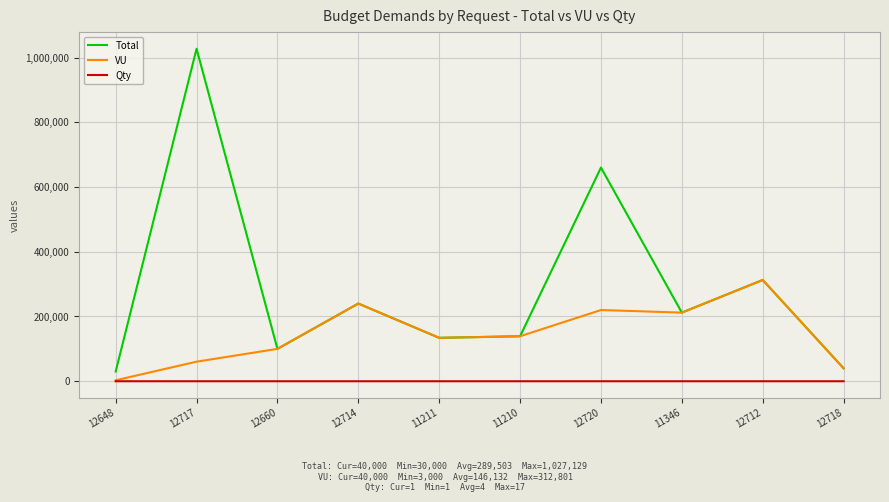

True or false: Qty and Total intersect in this chart.

False